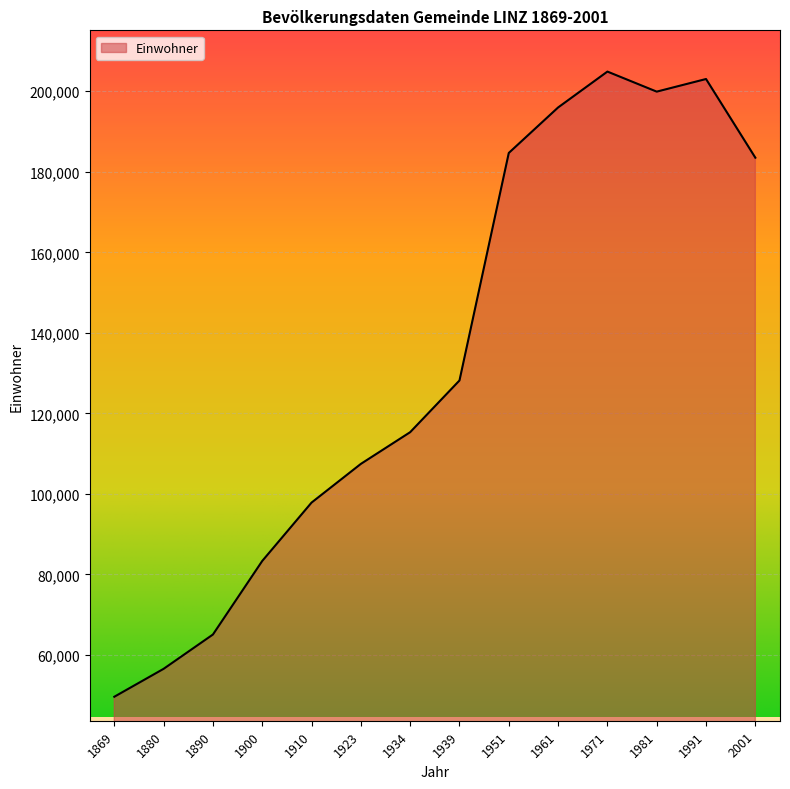

What is the minimum value shown in the chart?

49635